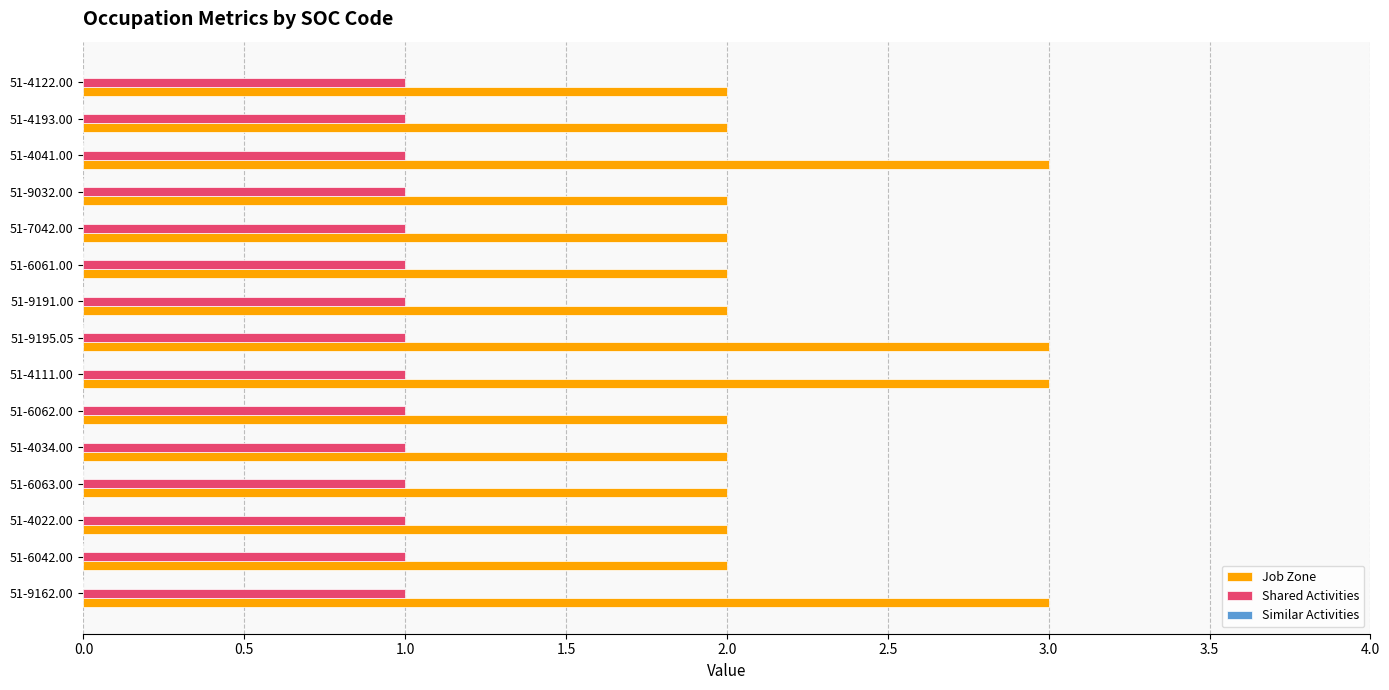

What is the average value of the Shared Activities series?

1